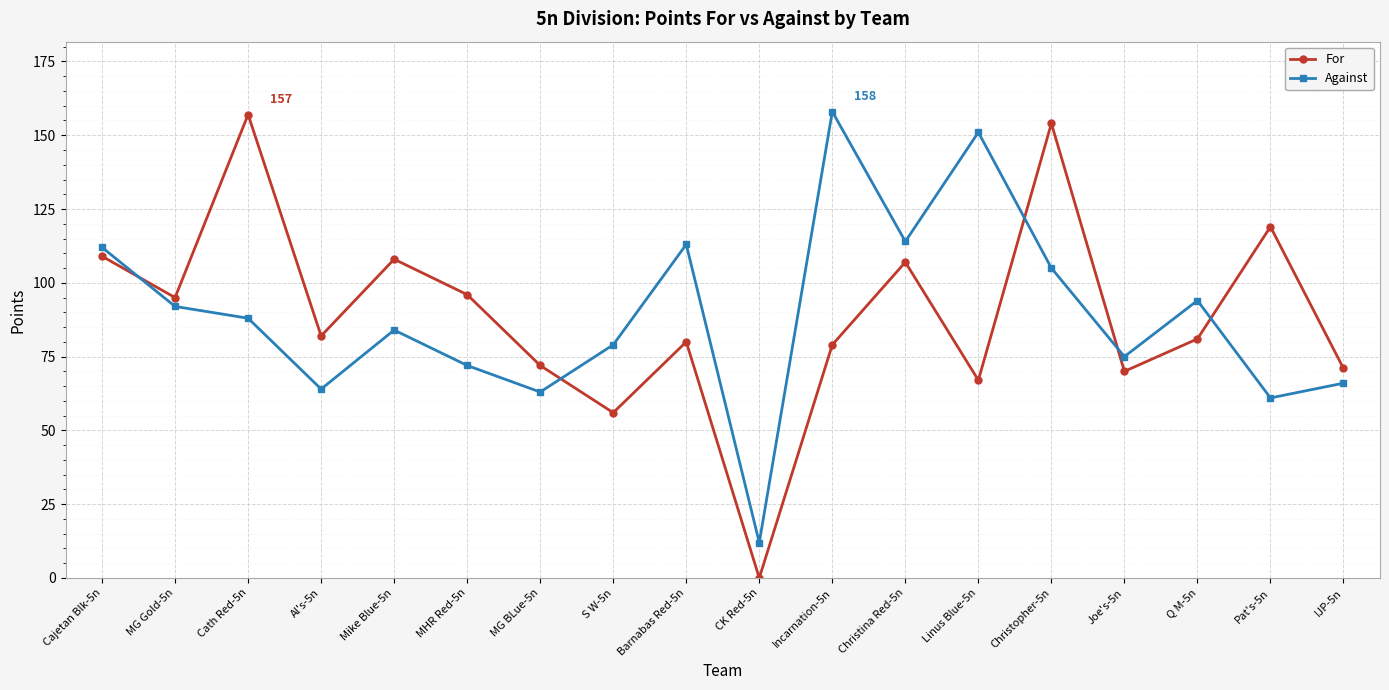

What is the difference between the Against values at MG BLue-5n and Pat's-5n?

2